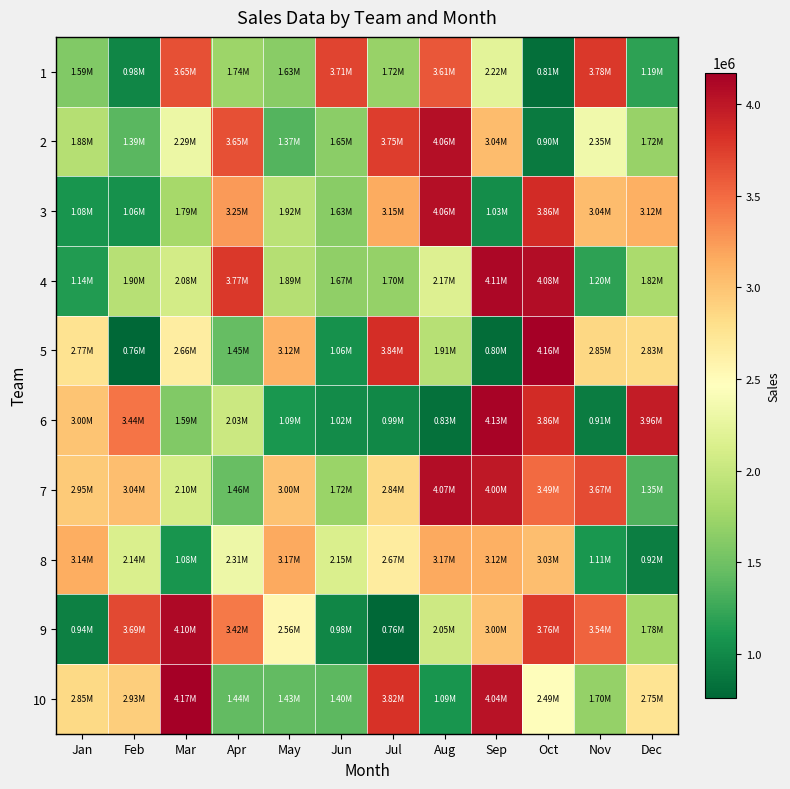

Reading left to right, what are all the values shown in this chart?

1: Jan=1587852	Feb=982275	Mar=3649666	Apr=1743929	May=1630673	Jun=3711443	Jul=1719212	Aug=3606370	Sep=2216710	Oct=814785	Nov=3775828	Dec=1191218
2: Jan=1879572	Feb=1389571	Mar=2294354	Apr=3648187	May=1365015	Jun=1645328	Jul=3753107	Aug=4057166	Sep=3041156	Oct=900318	Nov=2345015	Dec=1718945
3: Jan=1080502	Feb=1058863	Mar=1789935	Apr=3249197	May=1919727	Jun=1628954	Jul=3146729	Aug=4063154	Sep=1029223	Oct=3857466	Nov=3041160	Dec=3120365
4: Jan=1141951	Feb=1896089	Mar=2080015	Apr=3772453	May=1890976	Jun=1673379	Jul=1704613	Aug=2172569	Sep=4106134	Oct=4076513	Nov=1198880	Dec=1815126
5: Jan=2767529	Feb=761084	Mar=2662398	Apr=1449883	May=3116638	Jun=1055192	Jul=3839788	Aug=1905850	Sep=803370	Oct=4160742	Nov=2854099	Dec=2833326
6: Jan=2998545	Feb=3443004	Mar=1586885	Apr=2031718	May=1093314	Jun=1021467	Jul=992825	Aug=832486	Sep=4133305	Oct=3862301	Nov=907342	Dec=3961950
7: Jan=2953100	Feb=3035172	Mar=2099370	Apr=1456614	May=2999310	Jun=1719520	Jul=2840880	Aug=4071866	Sep=3995553	Oct=3492463	Nov=3671667	Dec=1351989
8: Jan=3136705	Feb=2141589	Mar=1083898	Apr=2308196	May=3171291	Jun=2145171	Jul=2669682	Aug=3168560	Sep=3119537	Oct=3027428	Nov=1105376	Dec=921268
9: Jan=944255	Feb=3686315	Mar=4099787	Apr=3416458	May=2556086	Jun=975799	Jul=759836	Aug=2048515	Sep=3002718	Oct=3759829	Nov=3540250	Dec=1781107
10: Jan=2850887	Feb=2929714	Mar=4171881	Apr=1437563	May=1431371	Jun=1401533	Jul=3821190	Aug=1087971	Sep=4035389	Oct=2489623	Nov=1703391	Dec=2747048